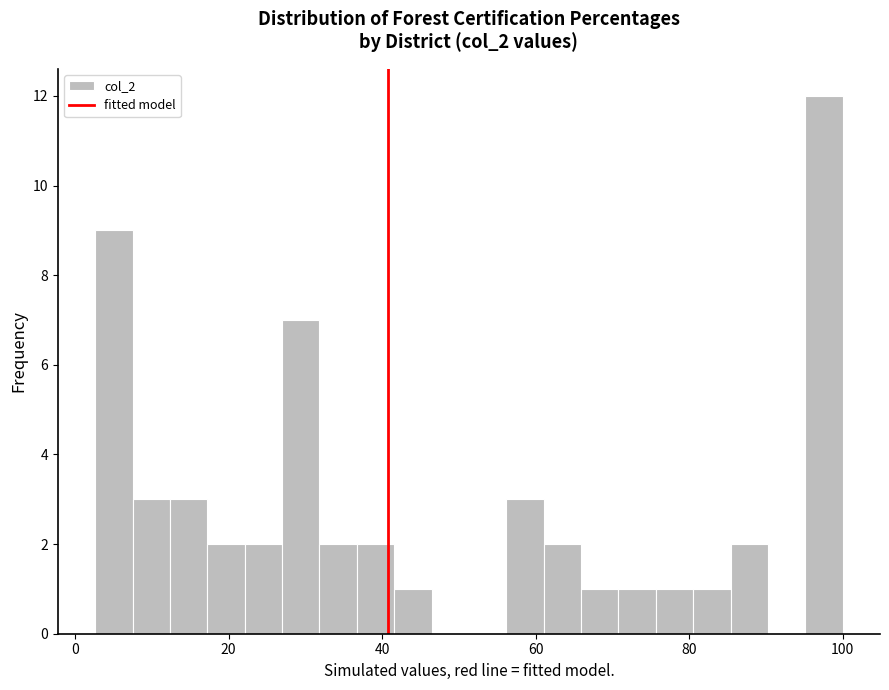

Read against the x-axis, roughly where is the centre of the tallest bar?

98